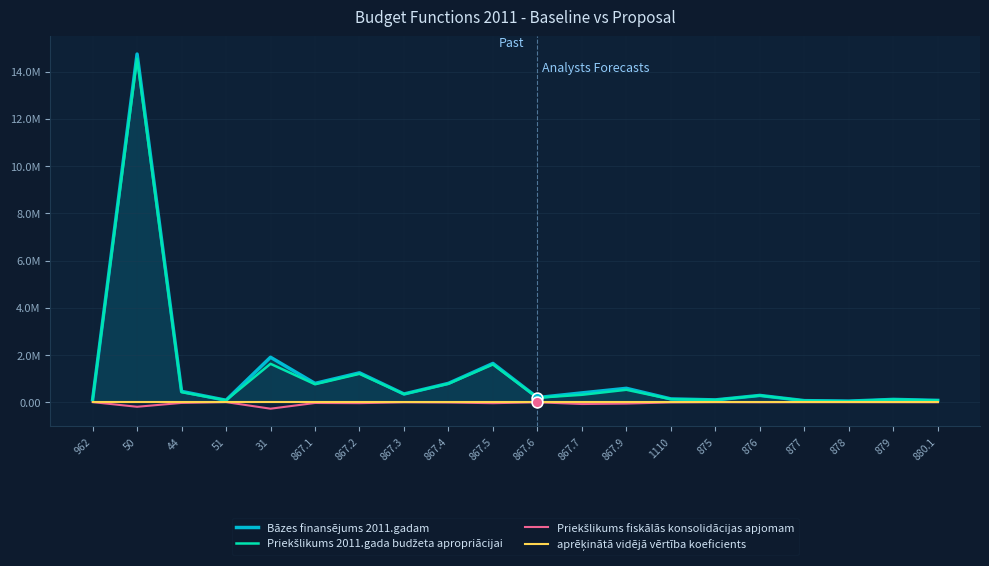

Which series has the largest total across all categories?

Bāzes finansējums 2011.gadam